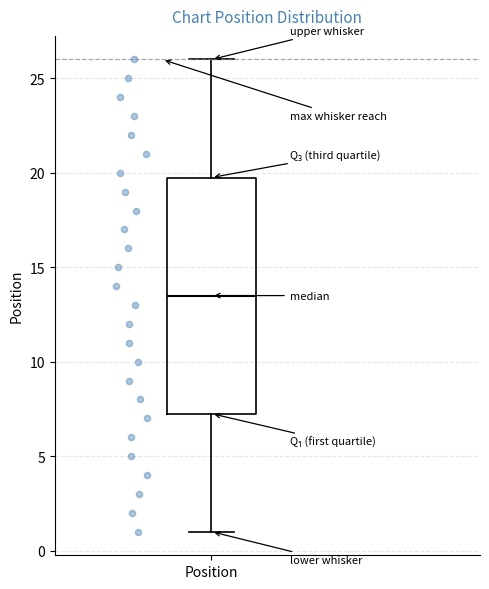

Transcribe this box plot: give where the median line is, the range the box spans, and where the two whiskers end, as read against the y-axis. The values are not printed on the chart, so give them approximately, as read against the axis.

median 13.5, box 7.5 to 20.0, whiskers 1.0 to 26.0